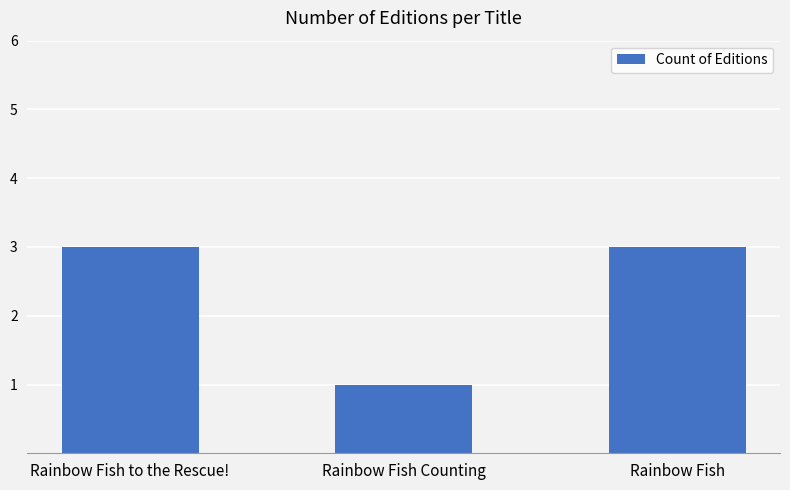

Is it true that the value at Rainbow Fish is 5?

False